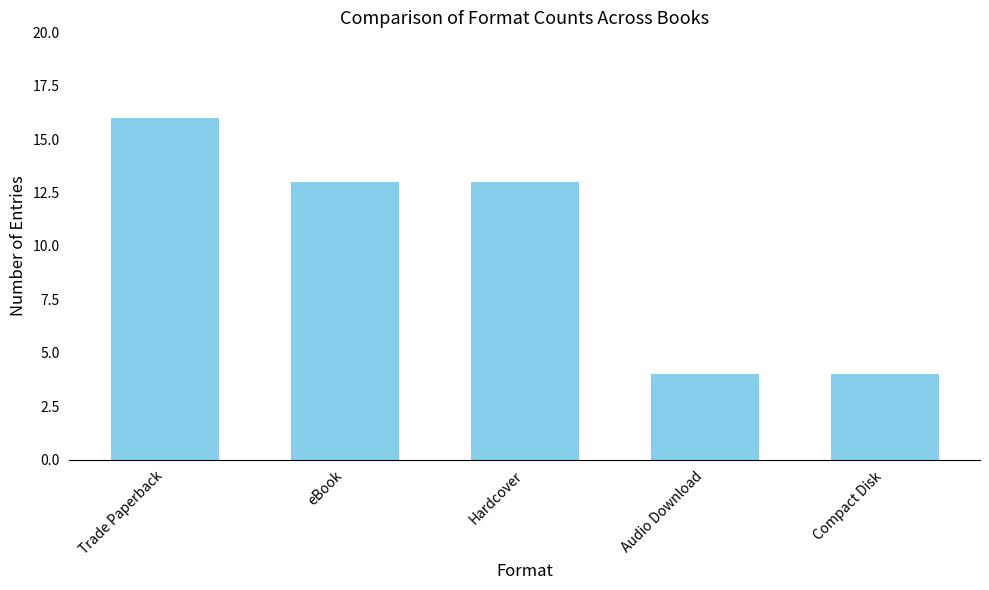

Reading left to right, transcribe all the data shown in this chart.

16	13	13	4	4